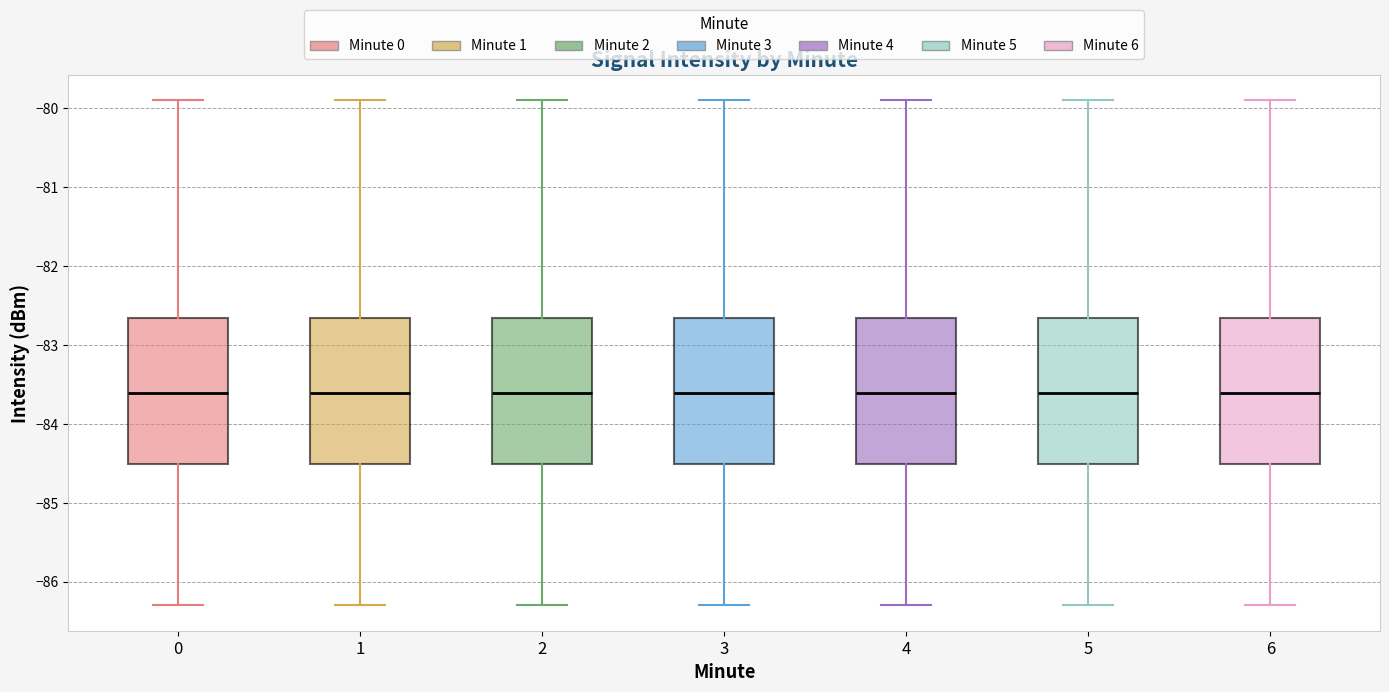

Reading left to right, transcribe this box plot: for each box, give where its median line is, the range the box spans, and where its two whiskers end, as read against the y-axis. The values are not printed on the chart, so give them approximately, as read against the axis.

0: median -83.6, box -84.5 to -82.7, whiskers -86.3 to -79.9
1: median -83.6, box -84.5 to -82.7, whiskers -86.3 to -79.9
2: median -83.6, box -84.5 to -82.7, whiskers -86.3 to -79.9
3: median -83.6, box -84.5 to -82.7, whiskers -86.3 to -79.9
4: median -83.6, box -84.5 to -82.7, whiskers -86.3 to -79.9
5: median -83.6, box -84.5 to -82.7, whiskers -86.3 to -79.9
6: median -83.6, box -84.5 to -82.7, whiskers -86.3 to -79.9